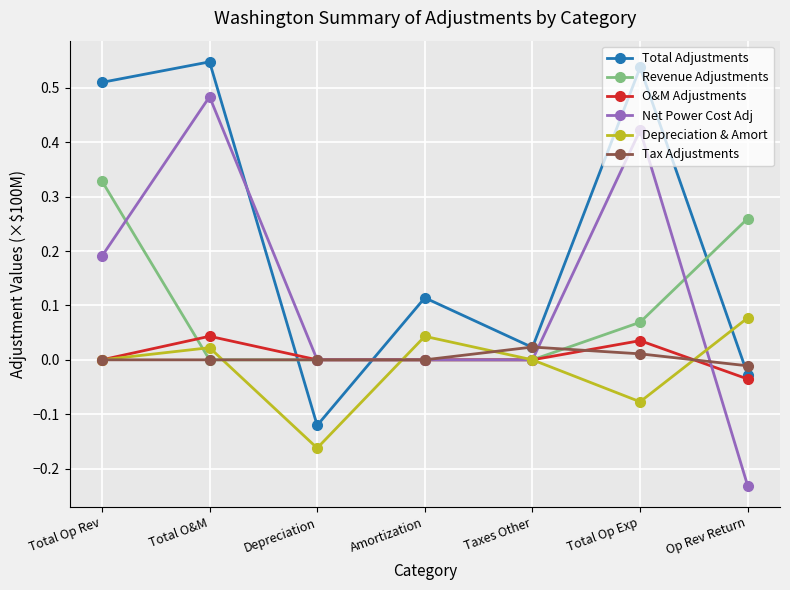

Is it true that O&M Adjustments equals 0.0 at Taxes Other?

True